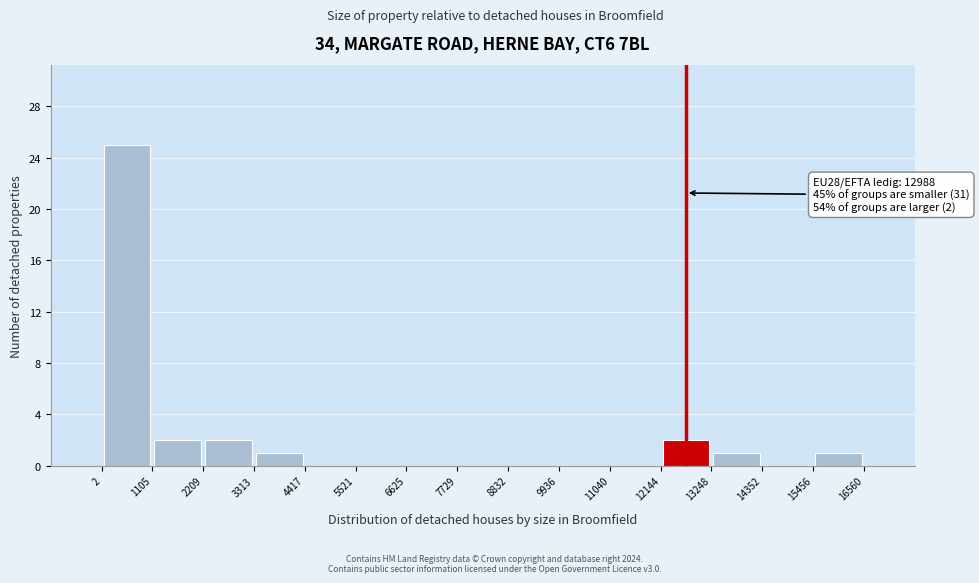

Which range on the x-axis has the tallest bar?

2 to 1105